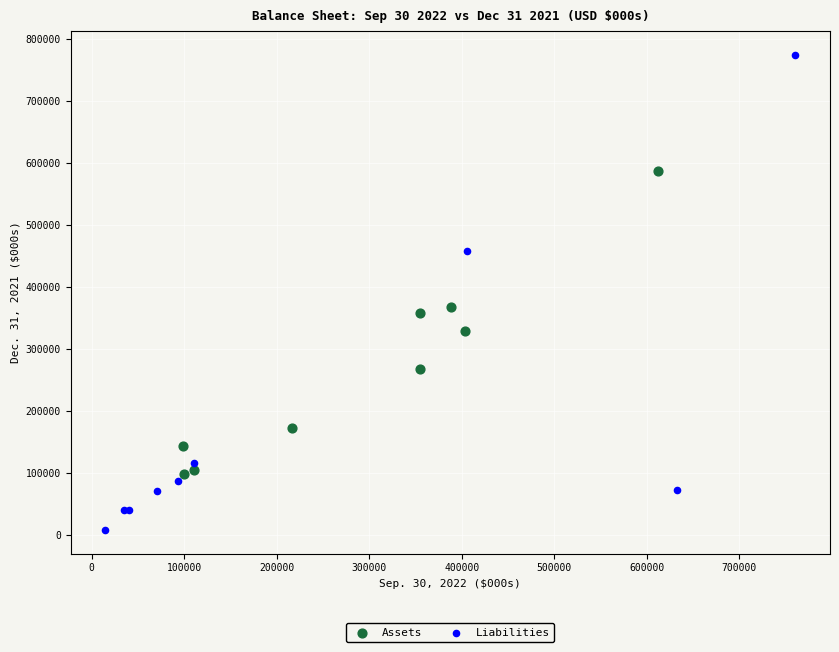

What are all the series names shown in the legend?

Assets, Liabilities